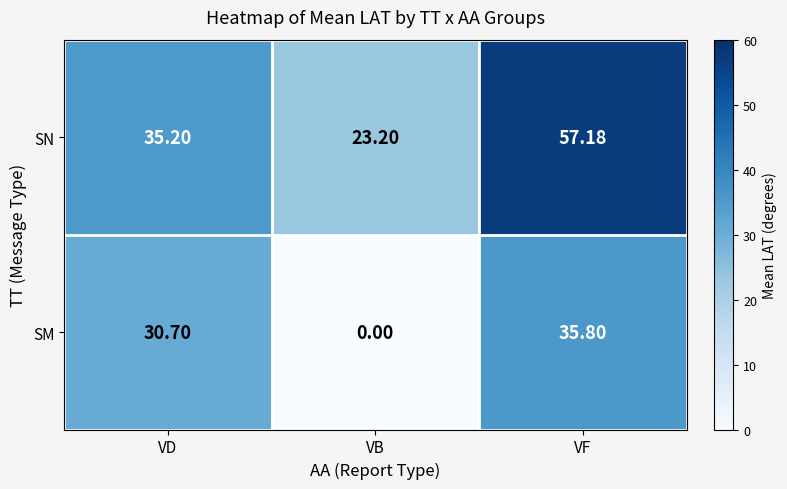

List the series in order of their peak value, lowest first.

SM, SN